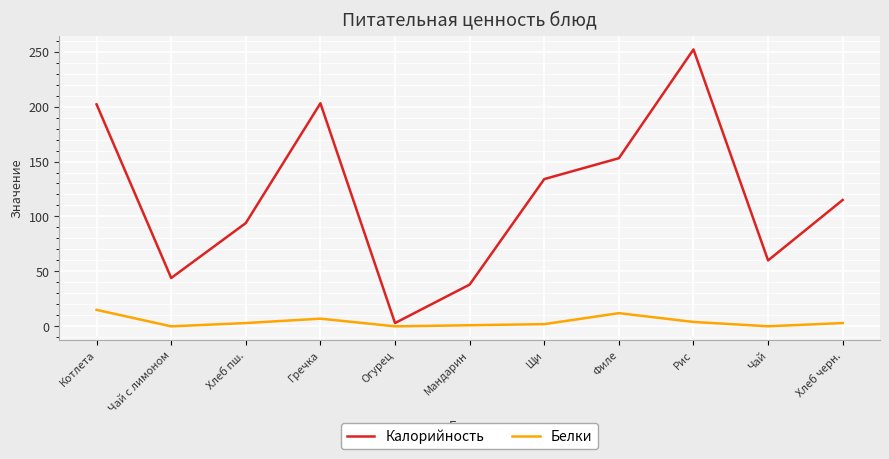

True or false: Белки has more than 1 points higher than both neighbors.

True